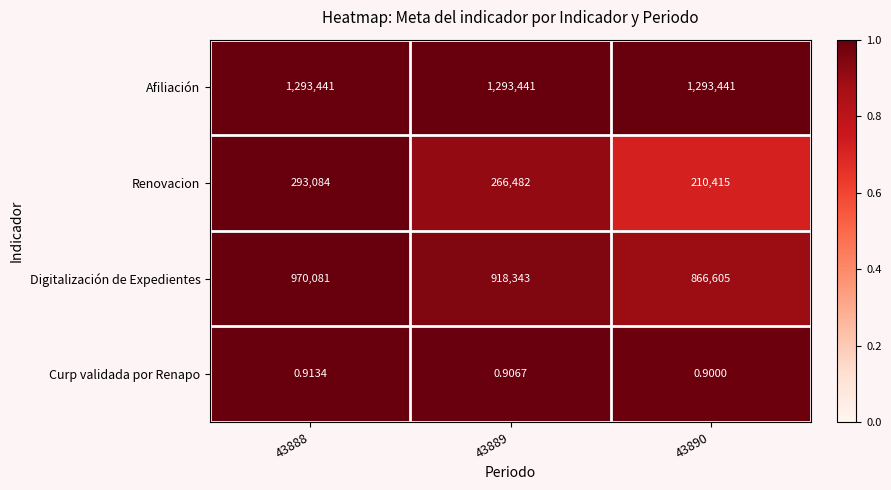

Which series has the largest total across all categories?

Afiliación